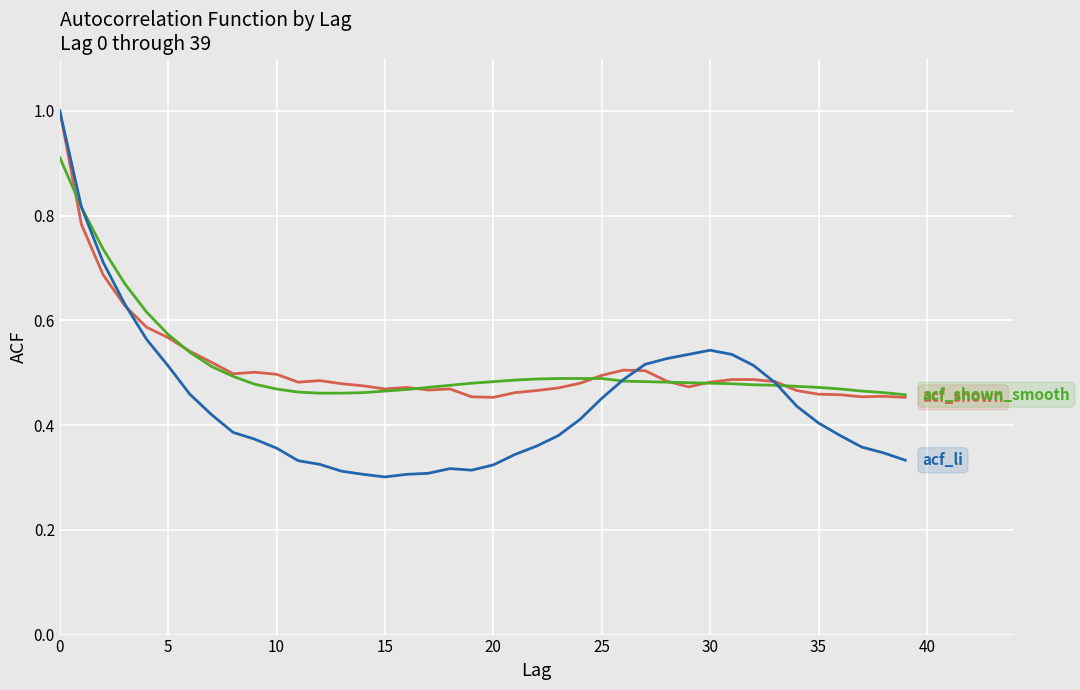

What is the maximum value shown in the chart?

1.0